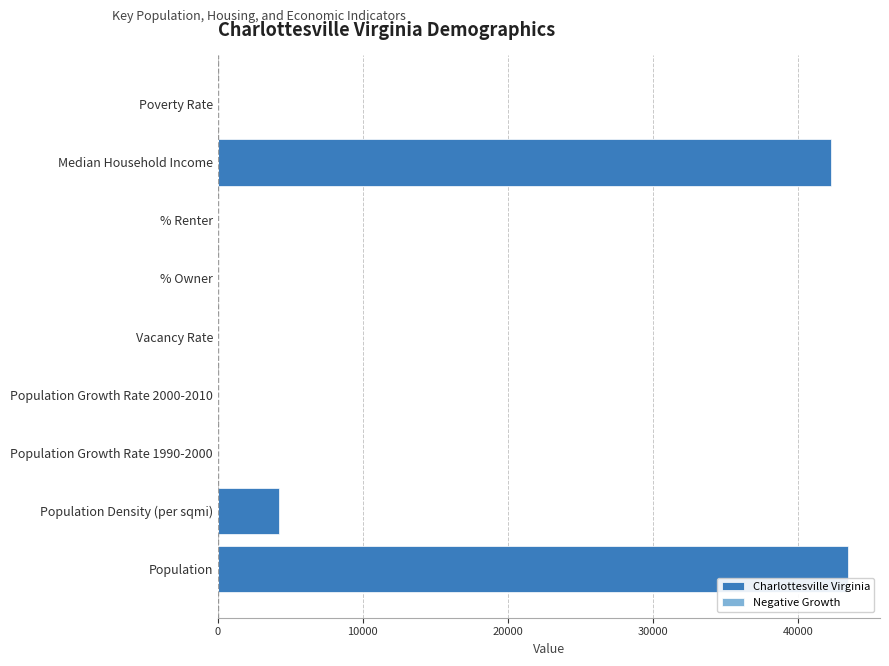

The value of Charlottesville Virginia at Poverty Rate is 0.1. True or false?

False